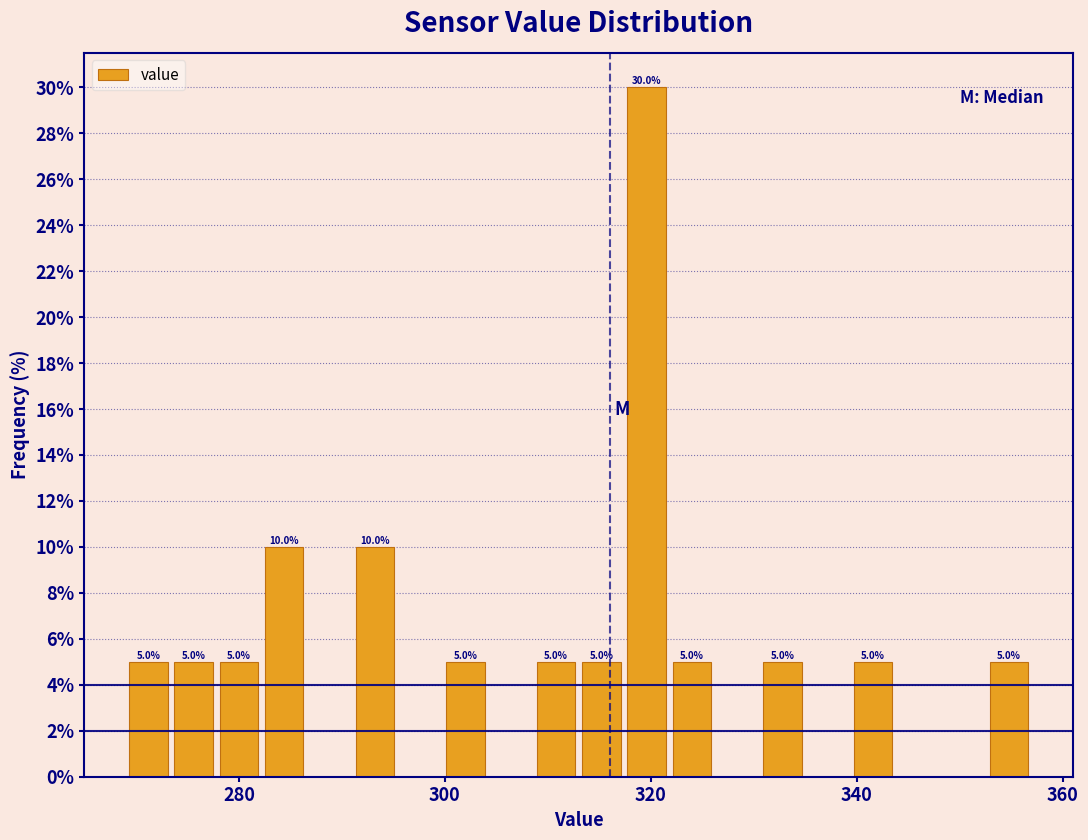

Read against the x-axis, roughly where is the centre of the tallest bar?

320